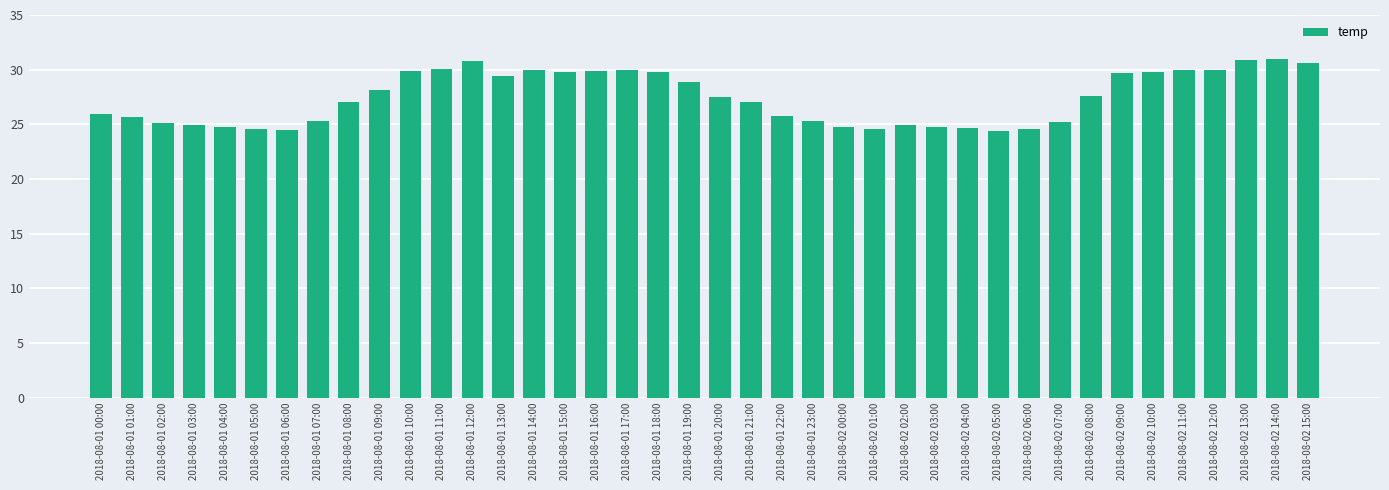

True or false: the data shows 36.3 at 2018-08-01 03:00.

False